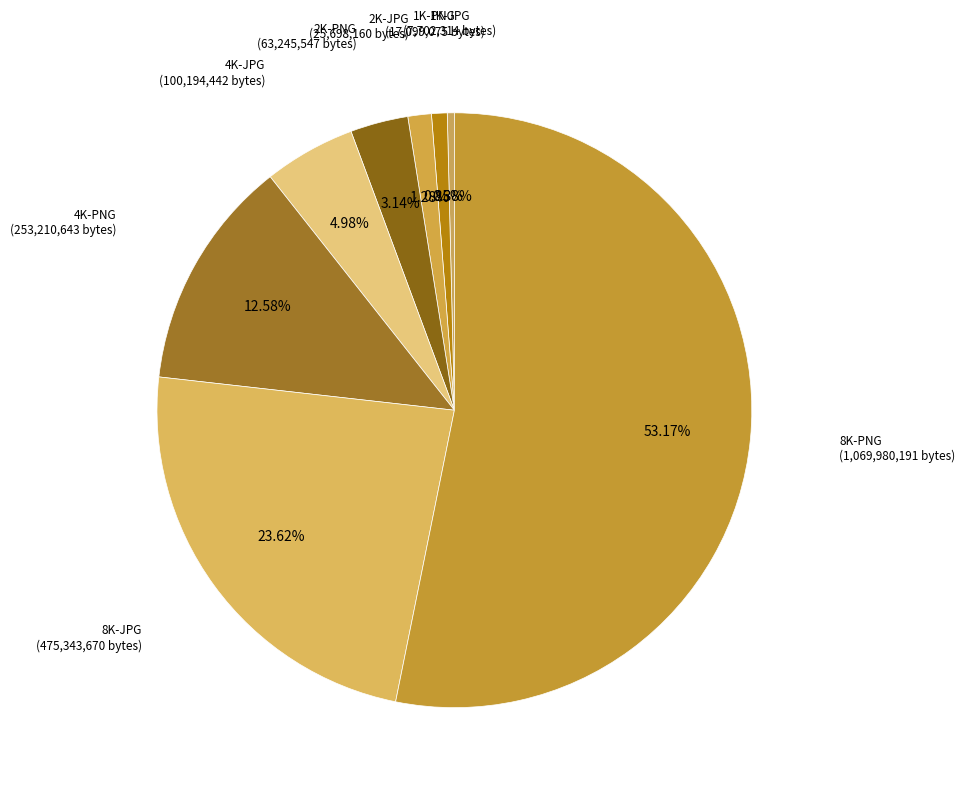

Combined, do 2K-PNG and 2K-JPG account for over 50%?

No